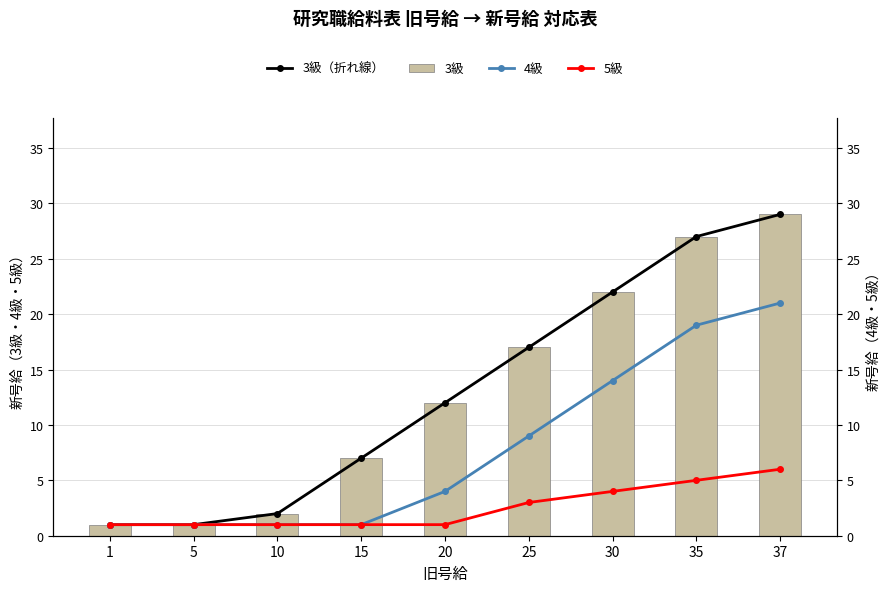

At how many categories does at least one series exceed 6?

6